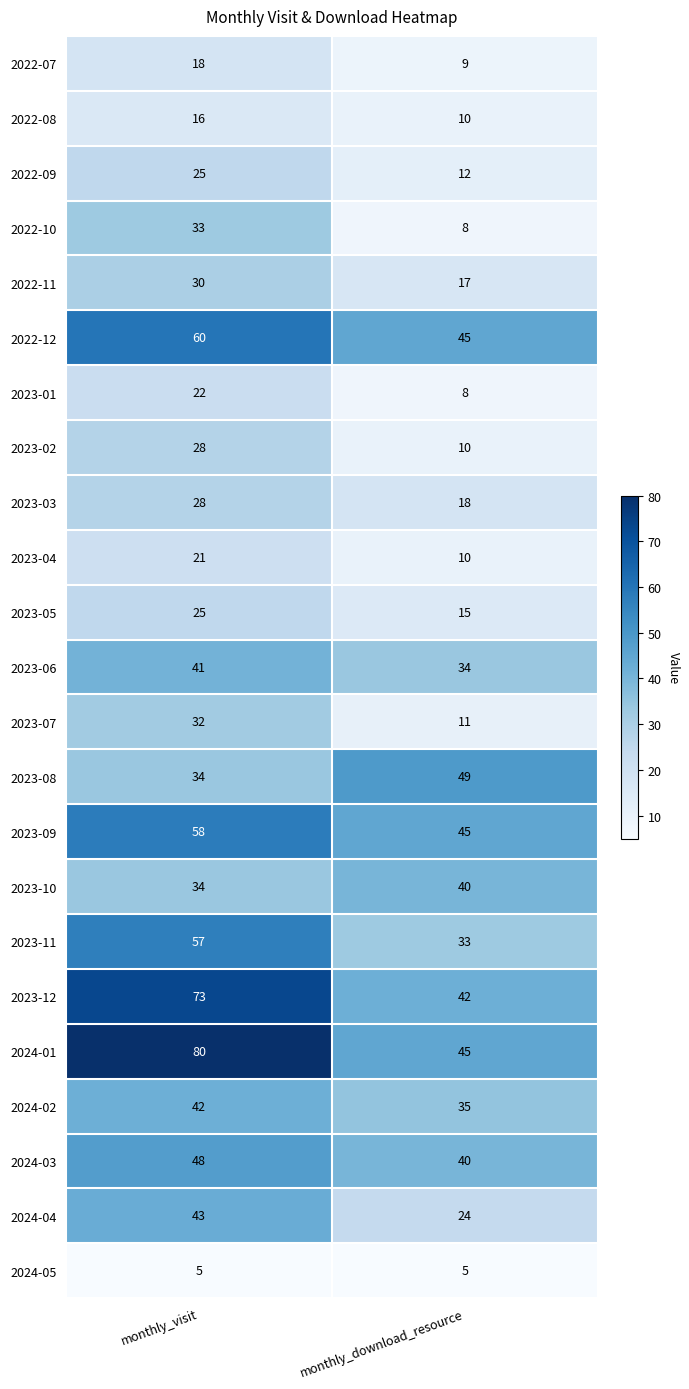

Rank the categories by 2022-12 value from lowest to highest.

monthly_download_resource, monthly_visit